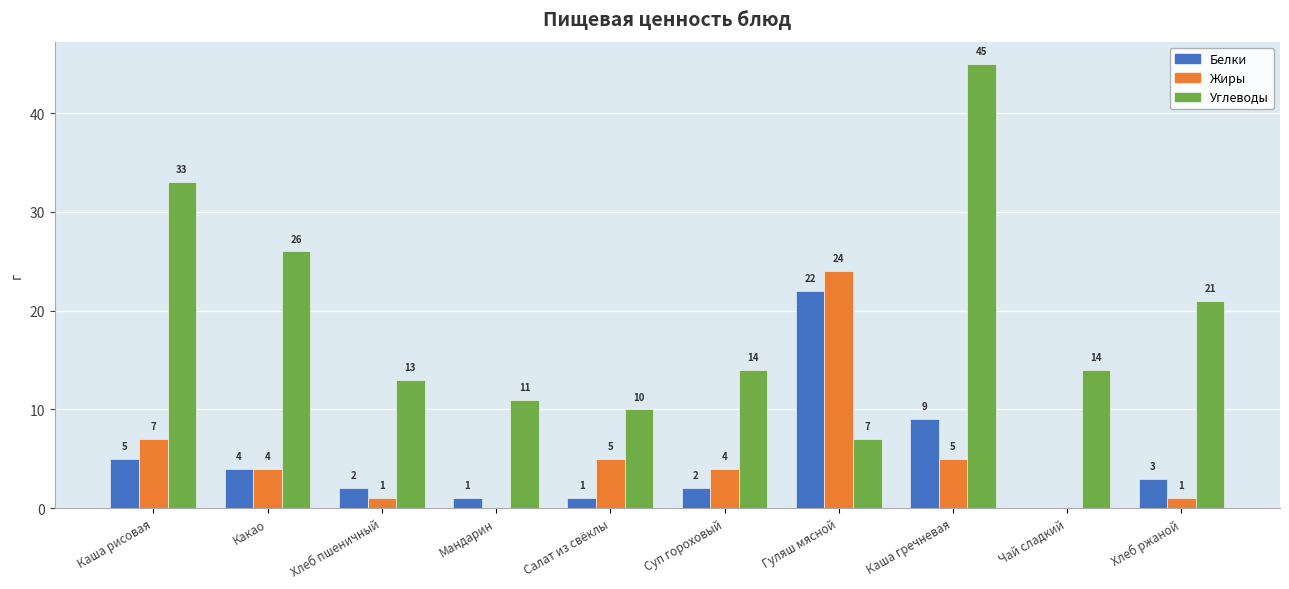

Does the chart contain stacked bars?

No